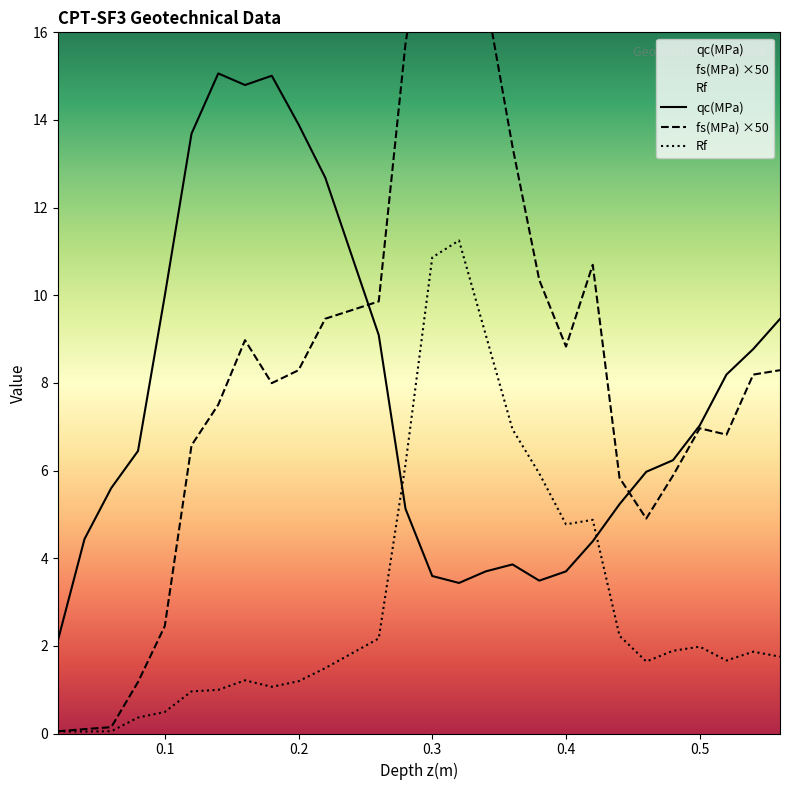

What are all the series names shown in the legend?

qc(MPa), fs(MPa), Rf